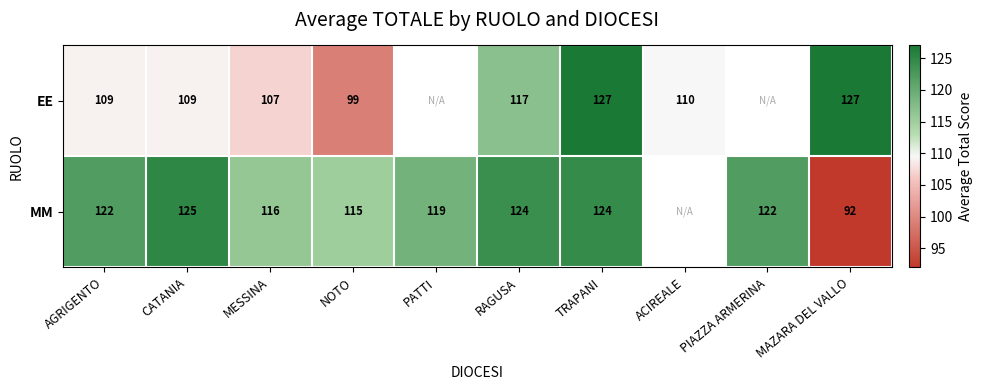

At which category is the sum across all series the highest?

TRAPANI